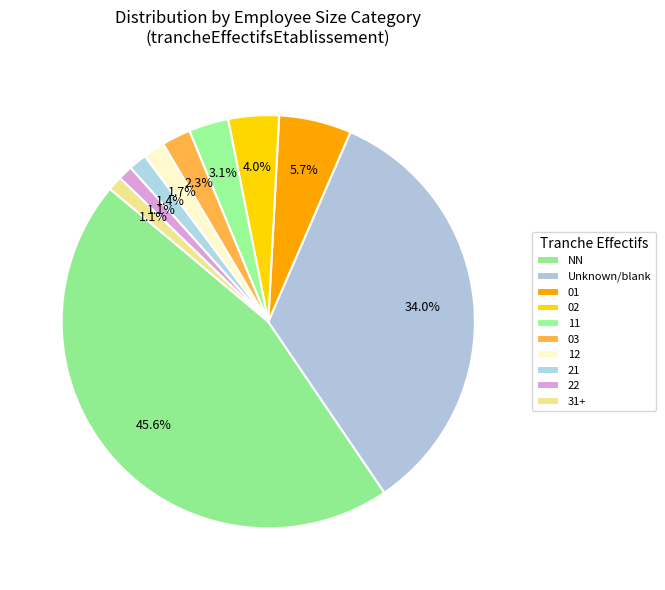

The 12 slice represents 1% of the pie. True or false?

False